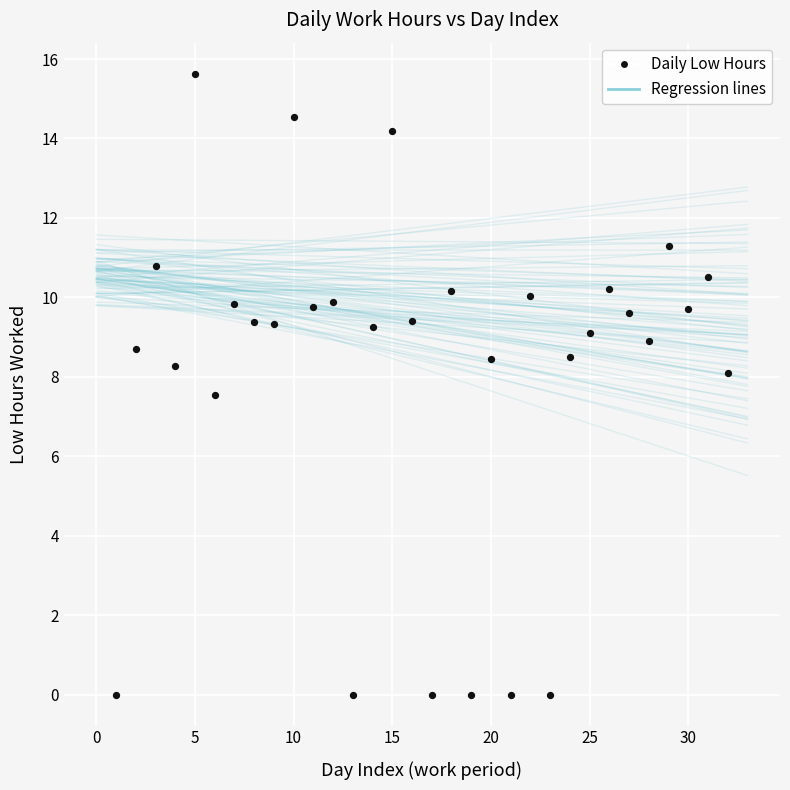

What is the range of Y values (max minus min)?

15.6